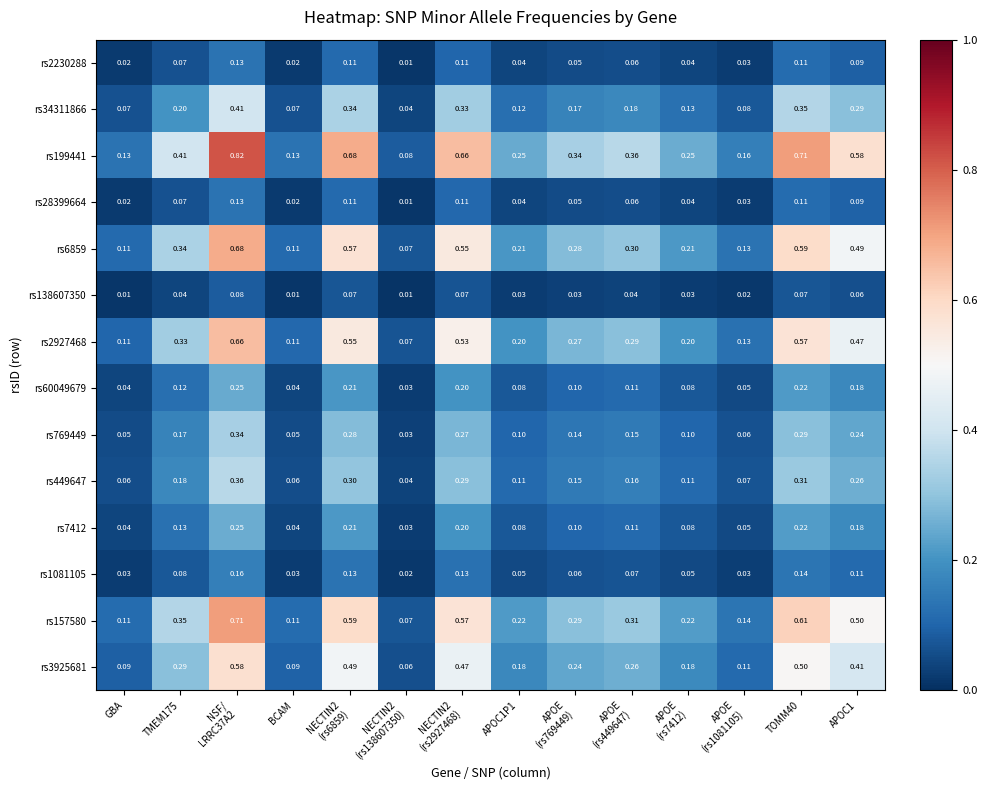

Reading left to right, what are all the values shown in this chart?

rs2230288: GBA=0.0	TMEM175=0.1	NSF/
LRRC37A2=0.1	BCAM=0.0	NECTIN2
(rs6859)=0.1	NECTIN2
(rs138607350)=0.0	NECTIN2
(rs2927468)=0.1	APOC1P1=0.0	APOE
(rs769449)=0.1	APOE
(rs449647)=0.1	APOE
(rs7412)=0.0	APOE
(rs1081105)=0.0	TOMM40=0.1	APOC1=0.1
rs34311866: GBA=0.1	TMEM175=0.2	NSF/
LRRC37A2=0.4	BCAM=0.1	NECTIN2
(rs6859)=0.3	NECTIN2
(rs138607350)=0.0	NECTIN2
(rs2927468)=0.3	APOC1P1=0.1	APOE
(rs769449)=0.2	APOE
(rs449647)=0.2	APOE
(rs7412)=0.1	APOE
(rs1081105)=0.1	TOMM40=0.3	APOC1=0.3
rs199441: GBA=0.1	TMEM175=0.4	NSF/
LRRC37A2=0.8	BCAM=0.1	NECTIN2
(rs6859)=0.7	NECTIN2
(rs138607350)=0.1	NECTIN2
(rs2927468)=0.7	APOC1P1=0.2	APOE
(rs769449)=0.3	APOE
(rs449647)=0.4	APOE
(rs7412)=0.2	APOE
(rs1081105)=0.2	TOMM40=0.7	APOC1=0.6
rs28399664: GBA=0.0	TMEM175=0.1	NSF/
LRRC37A2=0.1	BCAM=0.0	NECTIN2
(rs6859)=0.1	NECTIN2
(rs138607350)=0.0	NECTIN2
(rs2927468)=0.1	APOC1P1=0.0	APOE
(rs769449)=0.1	APOE
(rs449647)=0.1	APOE
(rs7412)=0.0	APOE
(rs1081105)=0.0	TOMM40=0.1	APOC1=0.1
rs6859: GBA=0.1	TMEM175=0.3	NSF/
LRRC37A2=0.7	BCAM=0.1	NECTIN2
(rs6859)=0.6	NECTIN2
(rs138607350)=0.1	NECTIN2
(rs2927468)=0.6	APOC1P1=0.2	APOE
(rs769449)=0.3	APOE
(rs449647)=0.3	APOE
(rs7412)=0.2	APOE
(rs1081105)=0.1	TOMM40=0.6	APOC1=0.5
rs138607350: GBA=0.0	TMEM175=0.0	NSF/
LRRC37A2=0.1	BCAM=0.0	NECTIN2
(rs6859)=0.1	NECTIN2
(rs138607350)=0.0	NECTIN2
(rs2927468)=0.1	APOC1P1=0.0	APOE
(rs769449)=0.0	APOE
(rs449647)=0.0	APOE
(rs7412)=0.0	APOE
(rs1081105)=0.0	TOMM40=0.1	APOC1=0.1
rs2927468: GBA=0.1	TMEM175=0.3	NSF/
LRRC37A2=0.7	BCAM=0.1	NECTIN2
(rs6859)=0.6	NECTIN2
(rs138607350)=0.1	NECTIN2
(rs2927468)=0.5	APOC1P1=0.2	APOE
(rs769449)=0.3	APOE
(rs449647)=0.3	APOE
(rs7412)=0.2	APOE
(rs1081105)=0.1	TOMM40=0.6	APOC1=0.5
rs60049679: GBA=0.0	TMEM175=0.1	NSF/
LRRC37A2=0.2	BCAM=0.0	NECTIN2
(rs6859)=0.2	NECTIN2
(rs138607350)=0.0	NECTIN2
(rs2927468)=0.2	APOC1P1=0.1	APOE
(rs769449)=0.1	APOE
(rs449647)=0.1	APOE
(rs7412)=0.1	APOE
(rs1081105)=0.1	TOMM40=0.2	APOC1=0.2
rs769449: GBA=0.1	TMEM175=0.2	NSF/
LRRC37A2=0.3	BCAM=0.1	NECTIN2
(rs6859)=0.3	NECTIN2
(rs138607350)=0.0	NECTIN2
(rs2927468)=0.3	APOC1P1=0.1	APOE
(rs769449)=0.1	APOE
(rs449647)=0.1	APOE
(rs7412)=0.1	APOE
(rs1081105)=0.1	TOMM40=0.3	APOC1=0.2
rs449647: GBA=0.1	TMEM175=0.2	NSF/
LRRC37A2=0.4	BCAM=0.1	NECTIN2
(rs6859)=0.3	NECTIN2
(rs138607350)=0.0	NECTIN2
(rs2927468)=0.3	APOC1P1=0.1	APOE
(rs769449)=0.1	APOE
(rs449647)=0.2	APOE
(rs7412)=0.1	APOE
(rs1081105)=0.1	TOMM40=0.3	APOC1=0.3
rs7412: GBA=0.0	TMEM175=0.1	NSF/
LRRC37A2=0.2	BCAM=0.0	NECTIN2
(rs6859)=0.2	NECTIN2
(rs138607350)=0.0	NECTIN2
(rs2927468)=0.2	APOC1P1=0.1	APOE
(rs769449)=0.1	APOE
(rs449647)=0.1	APOE
(rs7412)=0.1	APOE
(rs1081105)=0.1	TOMM40=0.2	APOC1=0.2
rs1081105: GBA=0.0	TMEM175=0.1	NSF/
LRRC37A2=0.2	BCAM=0.0	NECTIN2
(rs6859)=0.1	NECTIN2
(rs138607350)=0.0	NECTIN2
(rs2927468)=0.1	APOC1P1=0.1	APOE
(rs769449)=0.1	APOE
(rs449647)=0.1	APOE
(rs7412)=0.1	APOE
(rs1081105)=0.0	TOMM40=0.1	APOC1=0.1
rs157580: GBA=0.1	TMEM175=0.3	NSF/
LRRC37A2=0.7	BCAM=0.1	NECTIN2
(rs6859)=0.6	NECTIN2
(rs138607350)=0.1	NECTIN2
(rs2927468)=0.6	APOC1P1=0.2	APOE
(rs769449)=0.3	APOE
(rs449647)=0.3	APOE
(rs7412)=0.2	APOE
(rs1081105)=0.1	TOMM40=0.6	APOC1=0.5
rs3925681: GBA=0.1	TMEM175=0.3	NSF/
LRRC37A2=0.6	BCAM=0.1	NECTIN2
(rs6859)=0.5	NECTIN2
(rs138607350)=0.1	NECTIN2
(rs2927468)=0.5	APOC1P1=0.2	APOE
(rs769449)=0.2	APOE
(rs449647)=0.3	APOE
(rs7412)=0.2	APOE
(rs1081105)=0.1	TOMM40=0.5	APOC1=0.4